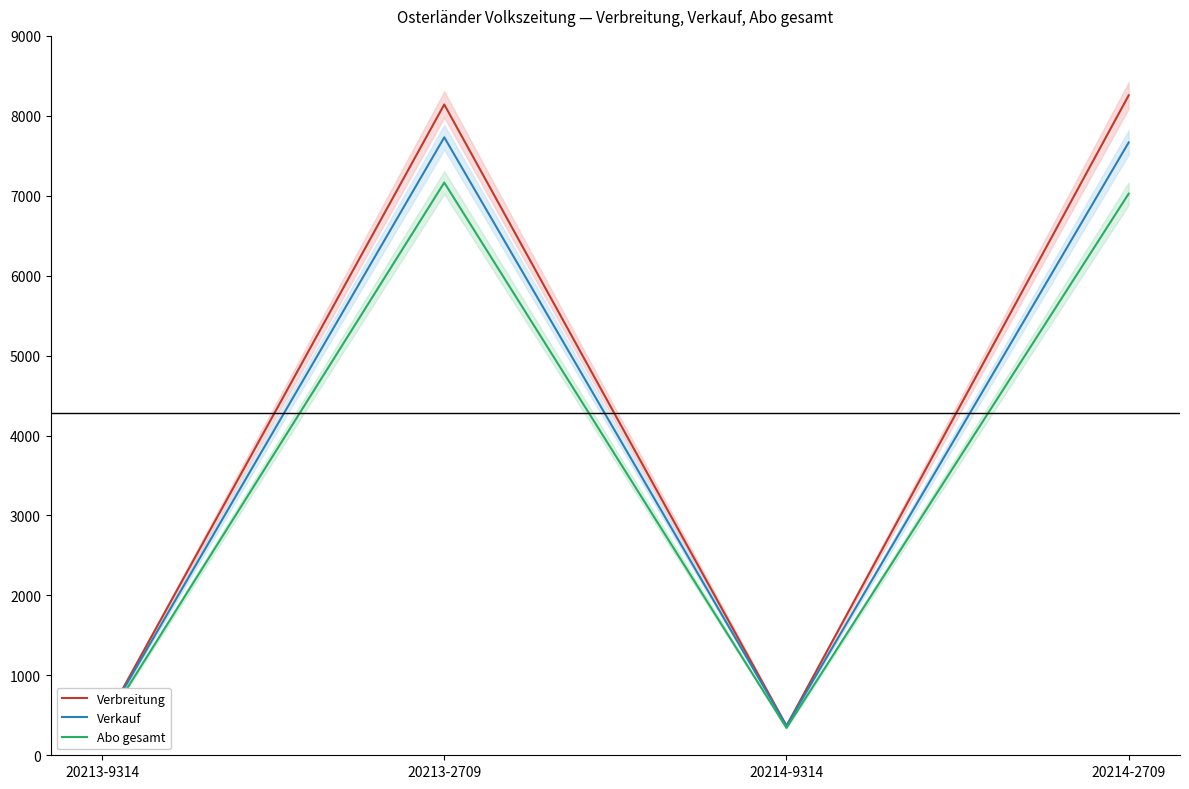

Reading left to right, transcribe all the data shown in this chart.

Verbreitung: 361	8142	368	8256
Verkauf: 361	7731	368	7667
Abo gesamt: 337	7165	342	7026